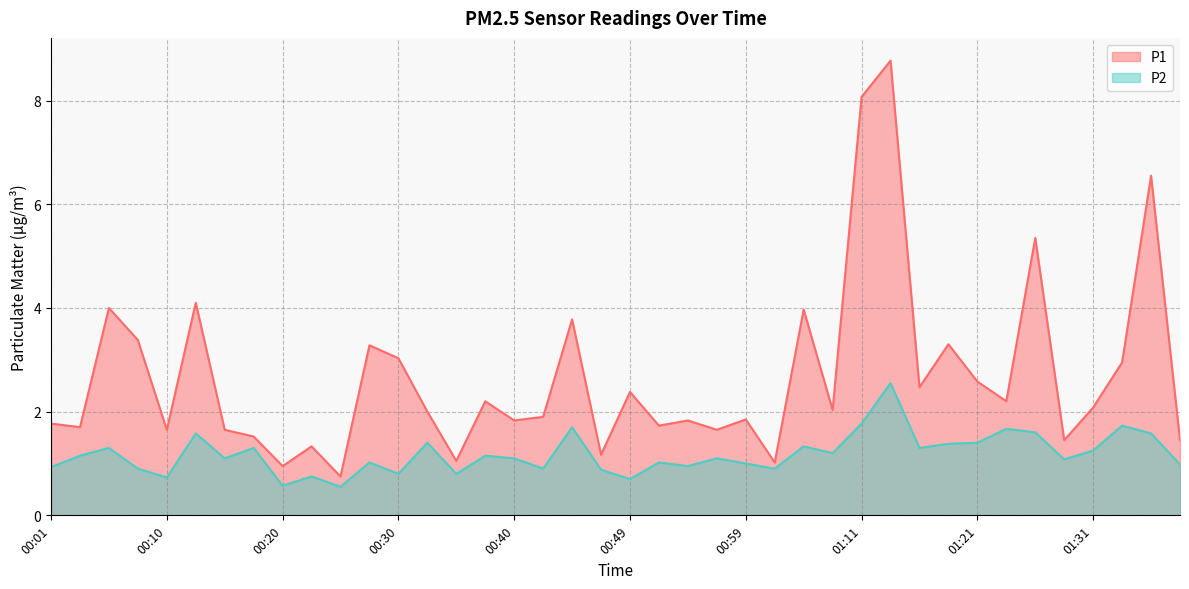

True or false: P1 and P2 cross at least once.

False